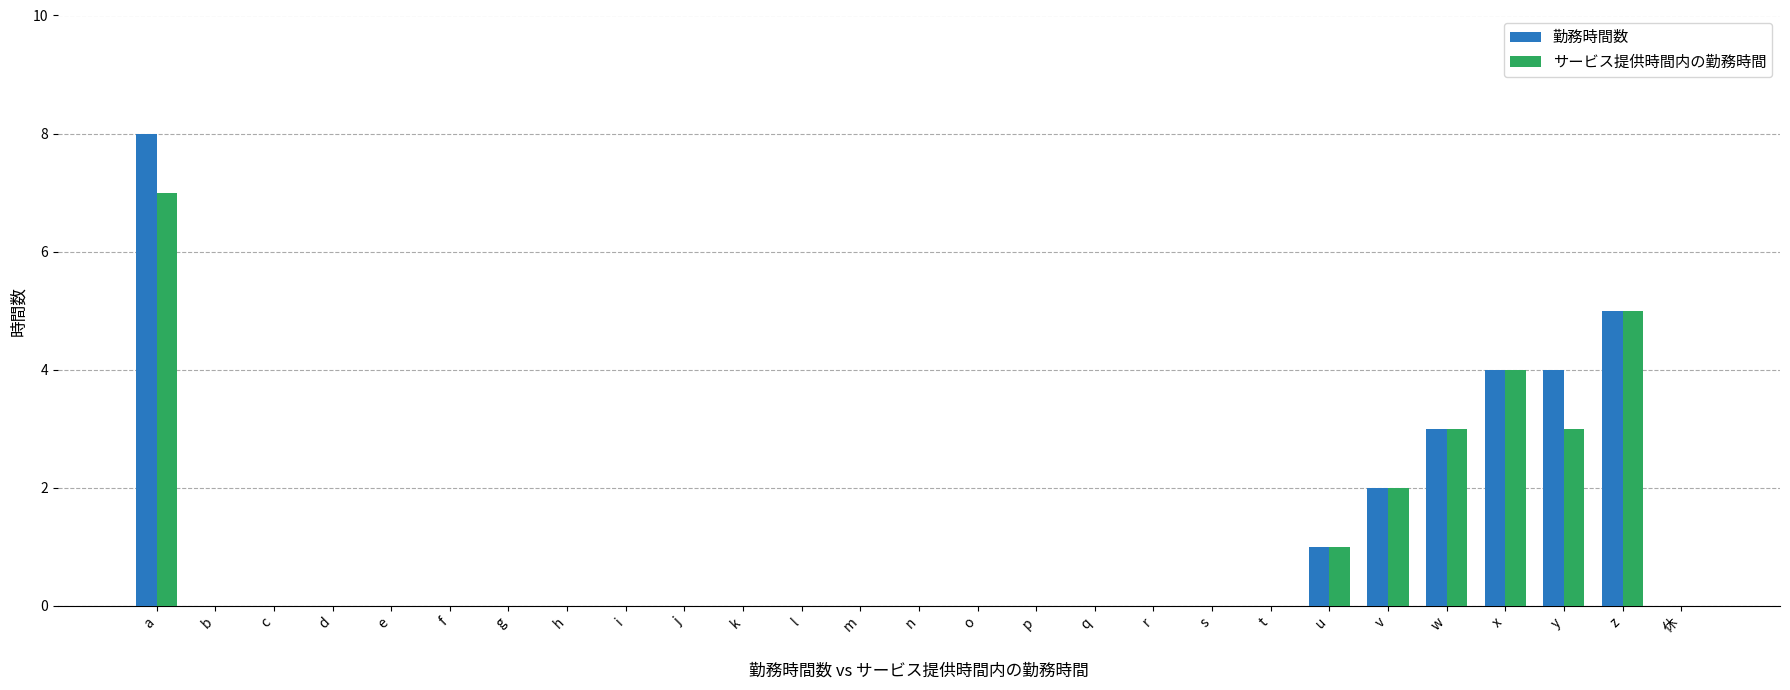

Count the number of data series in this chart.

2